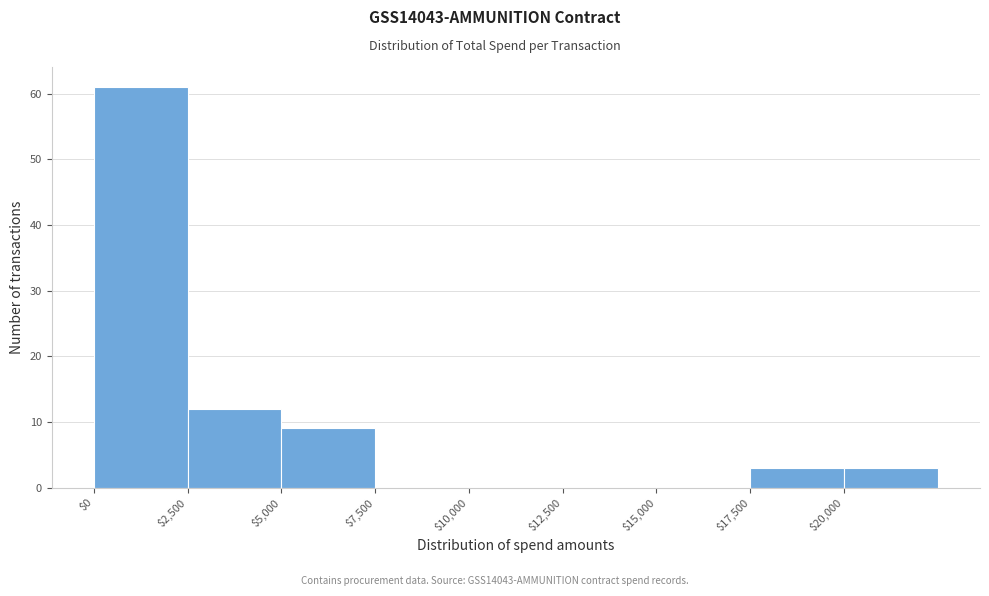

Reading left to right, transcribe this chart: for each bar, give the range it covers on the x-axis and its height. The values are not printed on the chart, so give them approximately, as read against the axis.

0 to 2500: 61
2500 to 5000: 12
5000 to 7500: 9
7500 to 10000: 0
10000 to 12500: 0
12500 to 15000: 0
15000 to 17500: 0
17500 to 20000: 3
20000 to 22500: 3